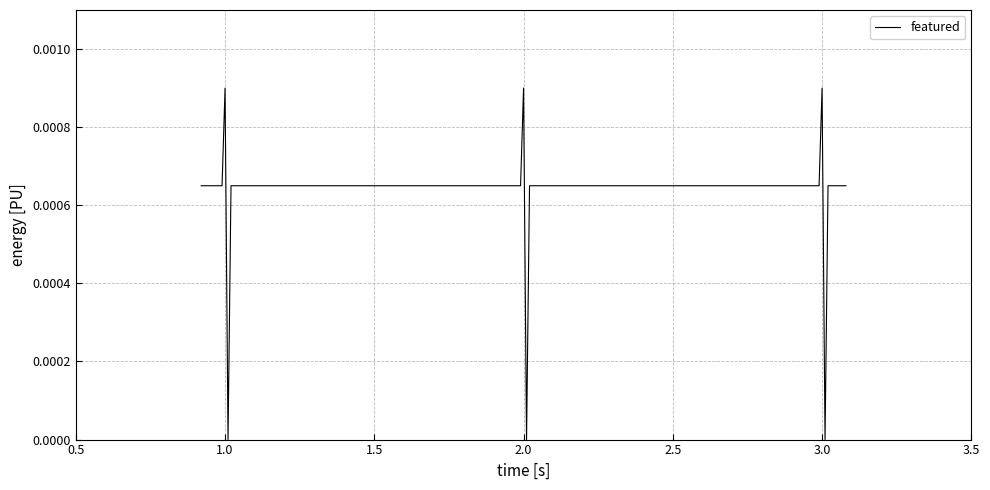

Does the chart have visible grid lines?

Yes